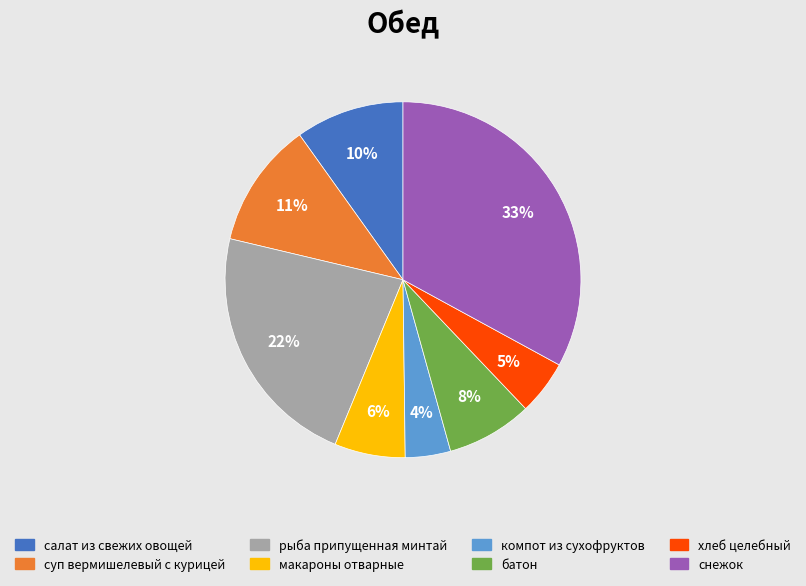

True or false: батон accounts for 22% of the total.

False